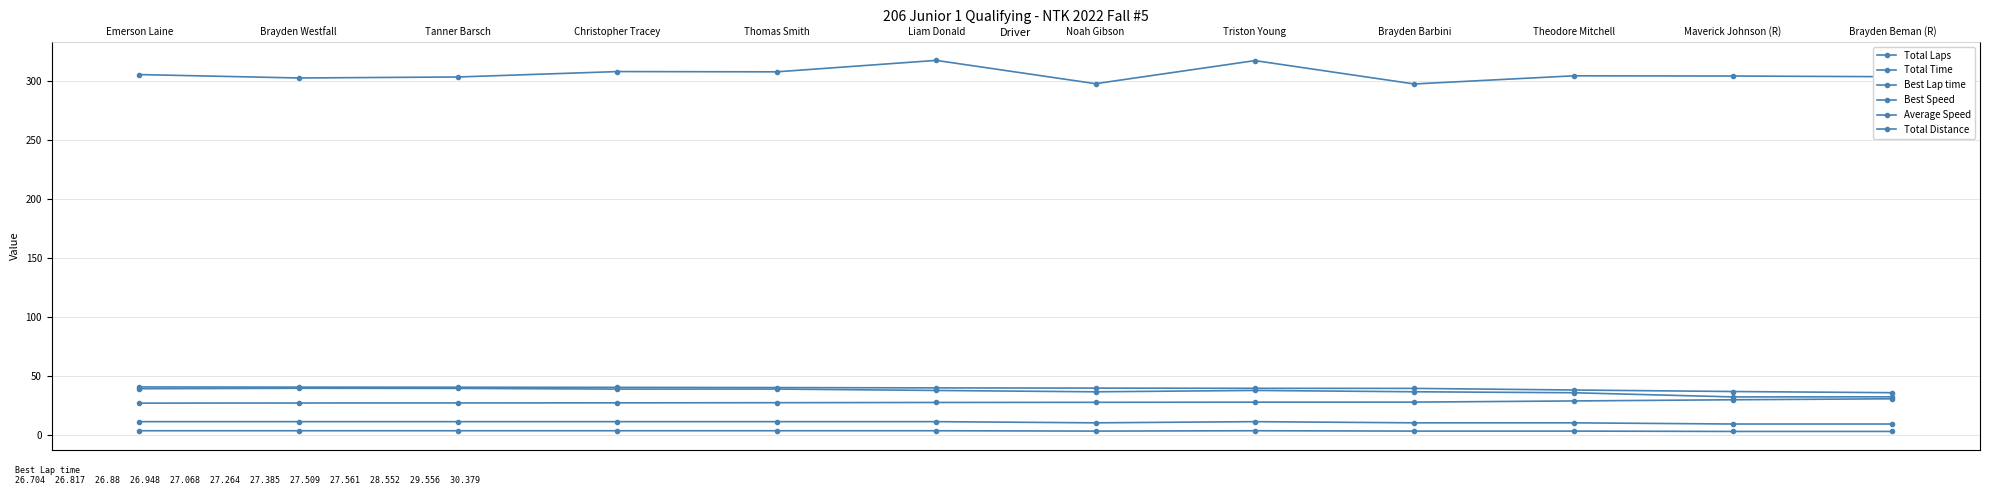

Which series has the largest total across all categories?

Total Time